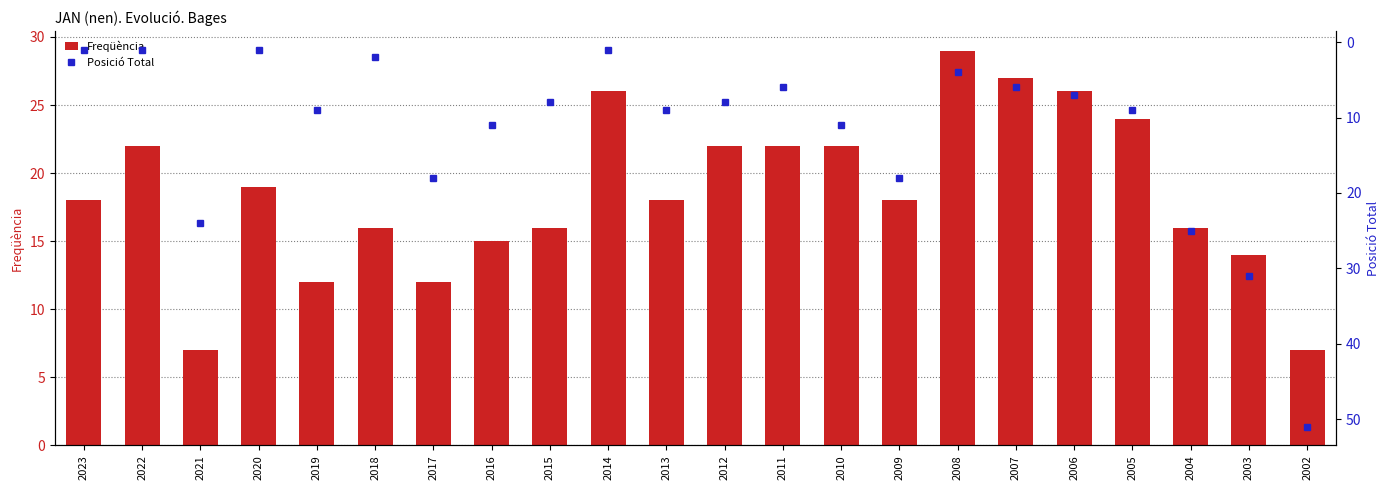

What is the maximum value for Freqüència?

29